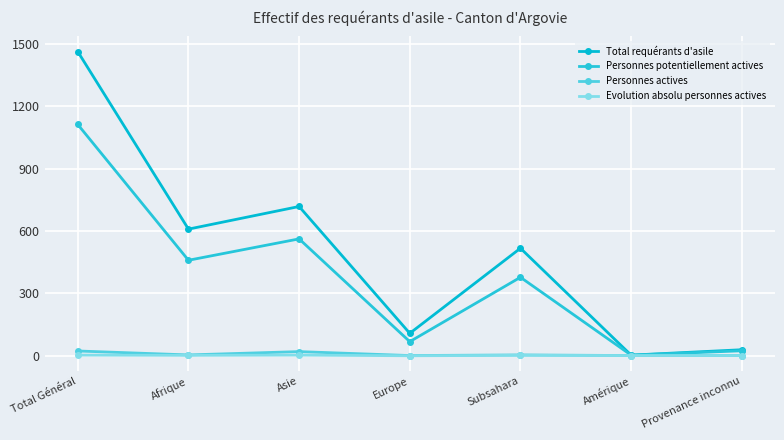

The value of Personnes potentiellement actives at Asie is 133. True or false?

False